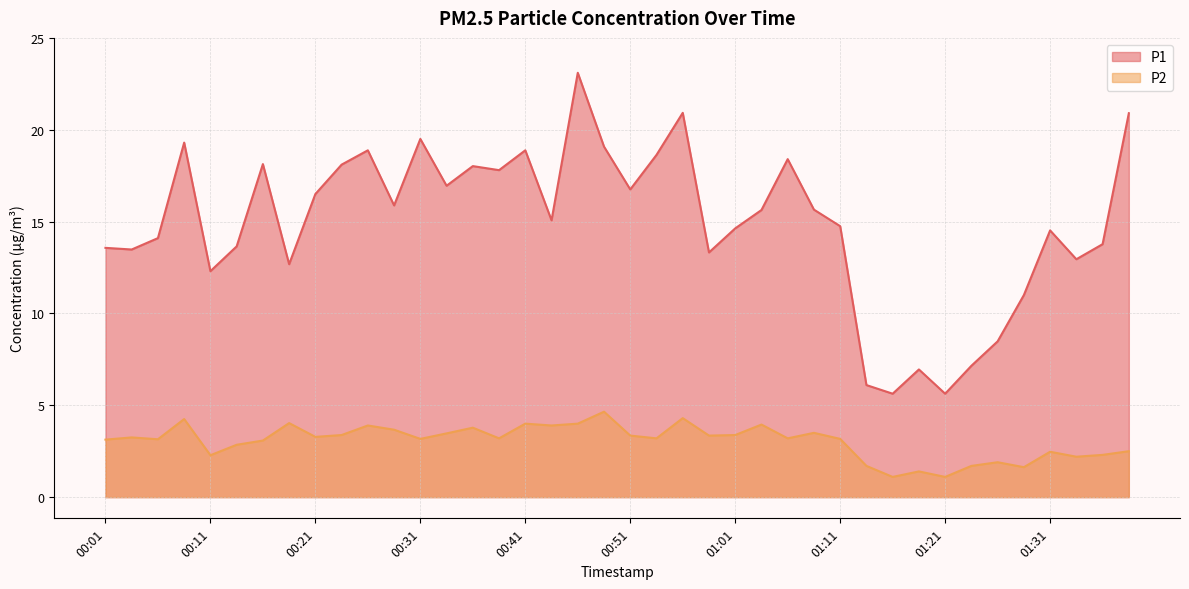

Where is the first local minimum for P2?

00:06